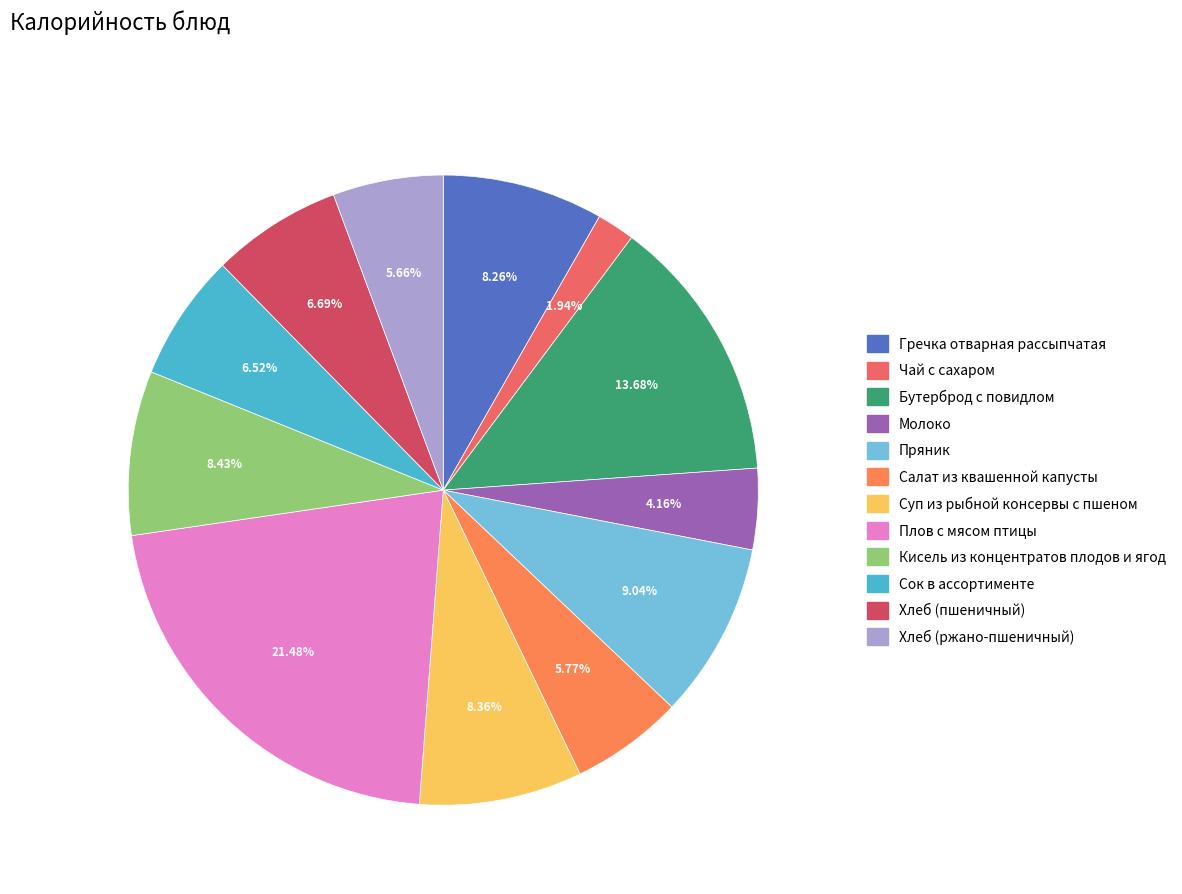

Do Бутерброд с повидлом and Молоко together represent more than half of the pie?

No